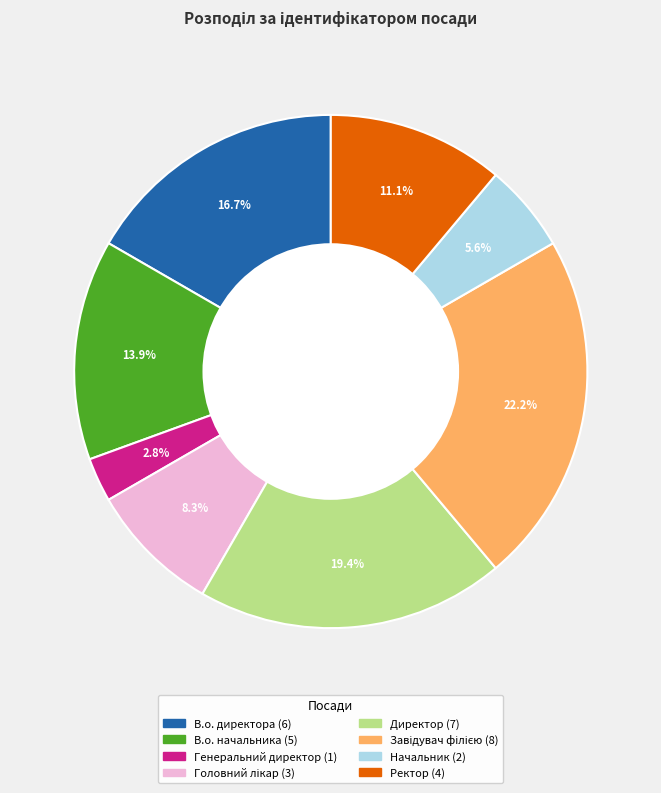

To the nearest percent, what percentage of the pie is Начальник?

6%